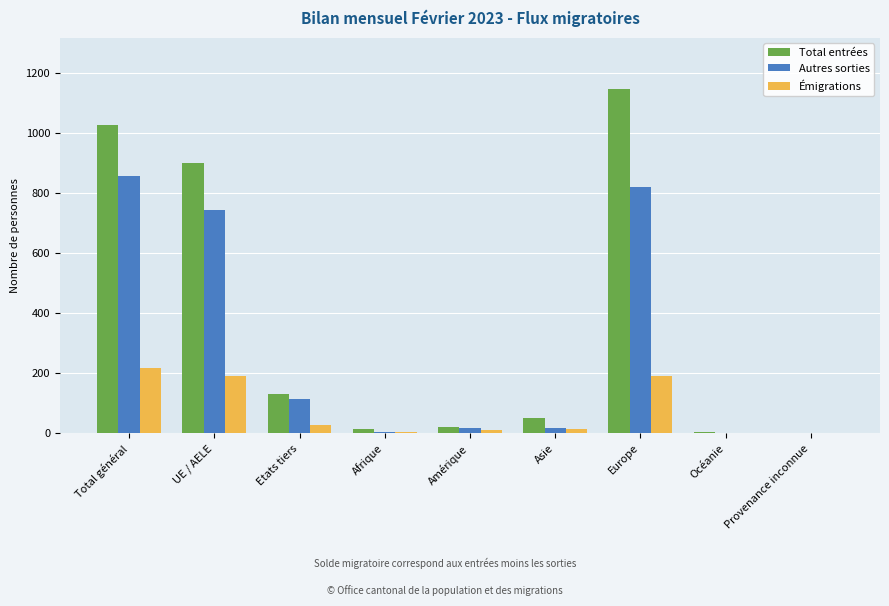

How many data points does each series have?

9